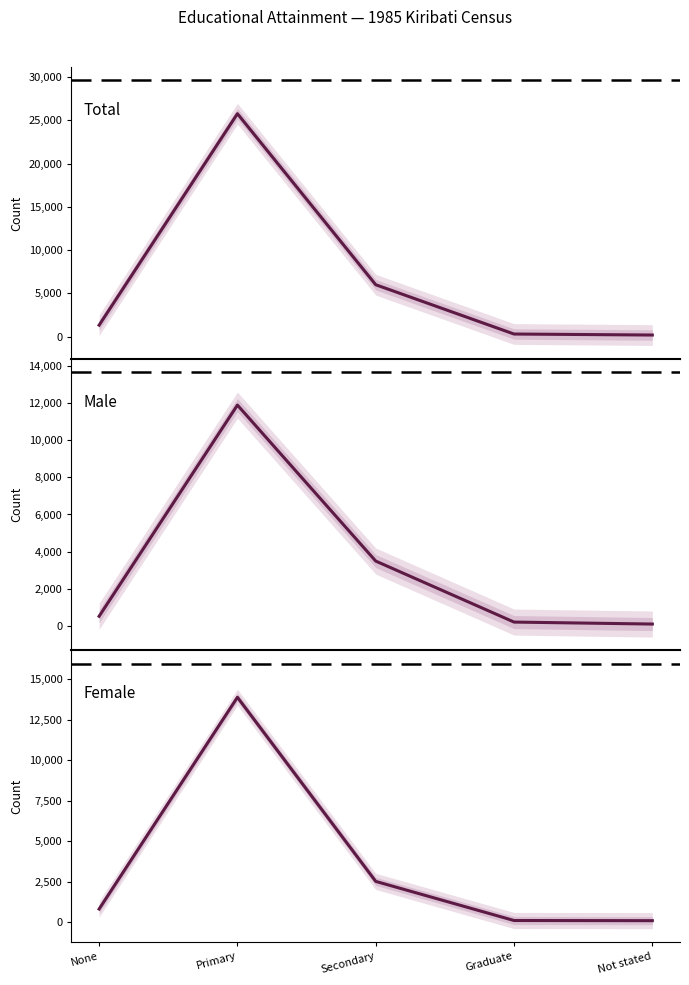

What is the label of the 5th point from the left?

Not stated